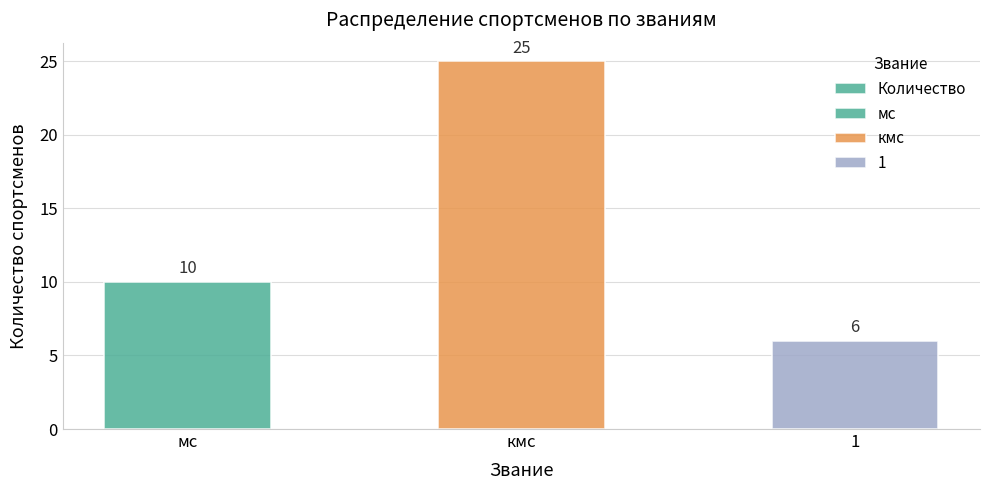

At which category does the chart reach its minimum across all series?

1